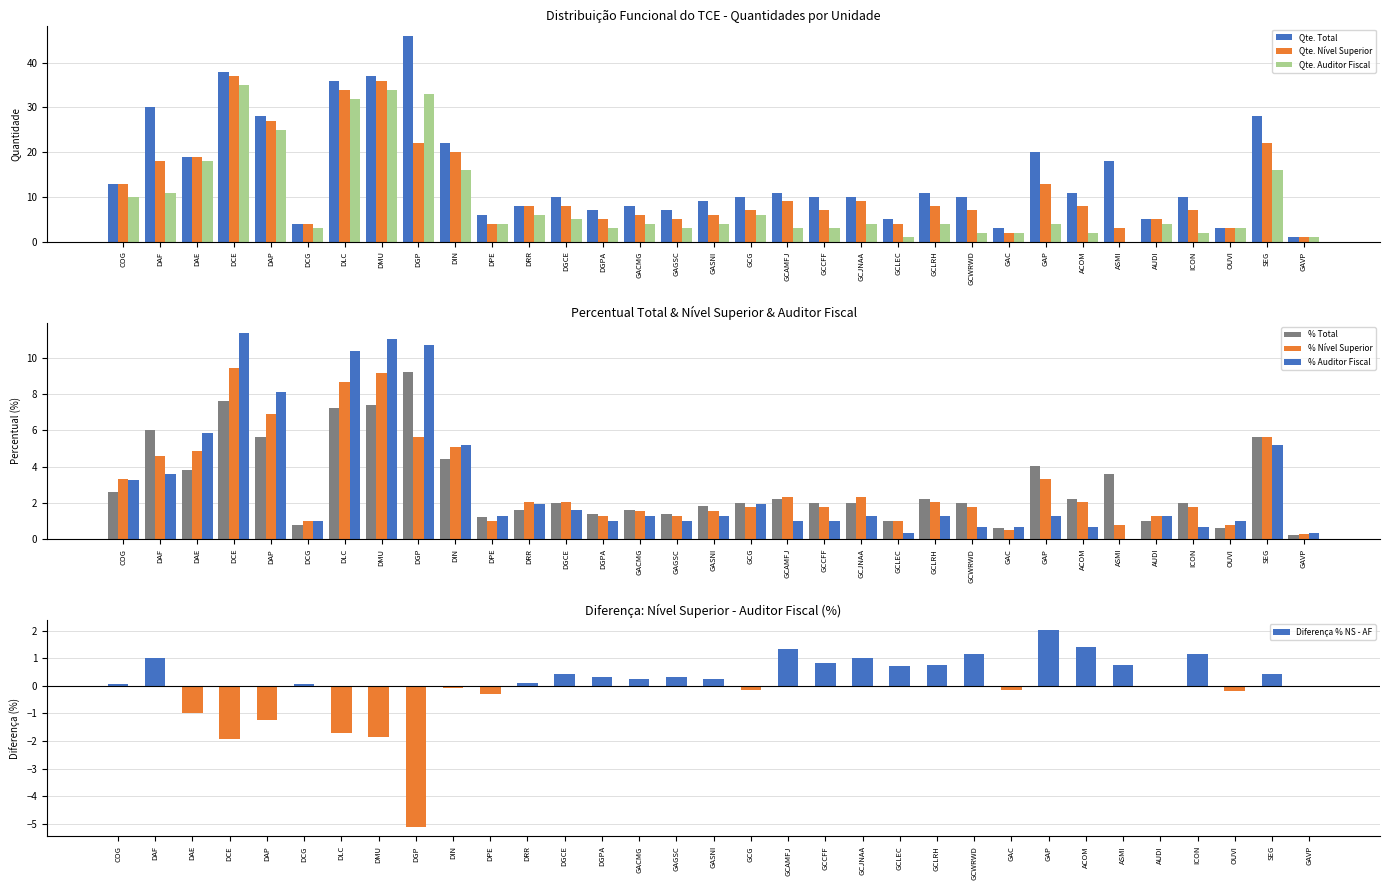

At how many categories does at least one series exceed 44?

1